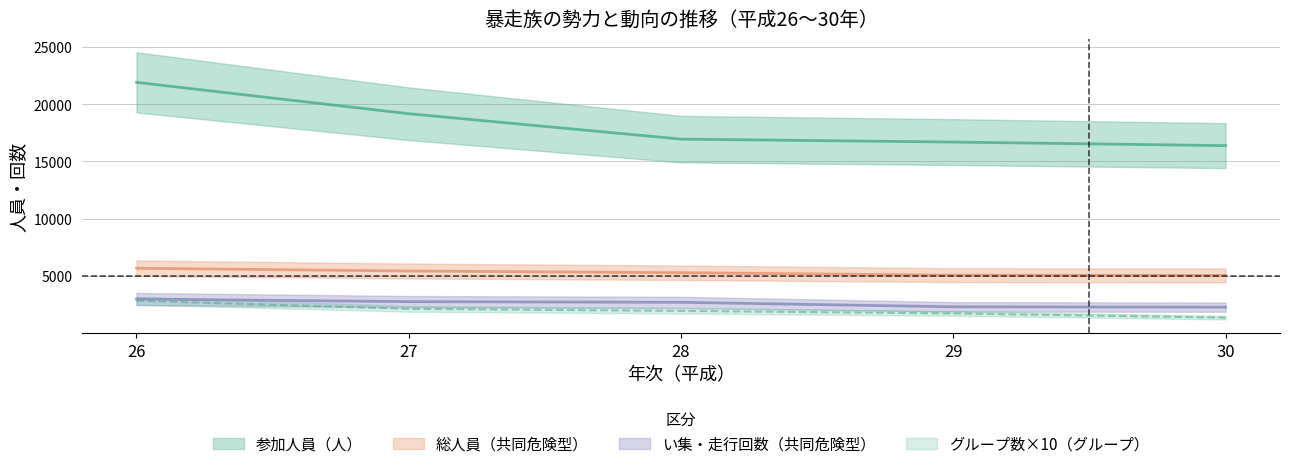

Where does the 参加人員（人） series first go above 16939?

26